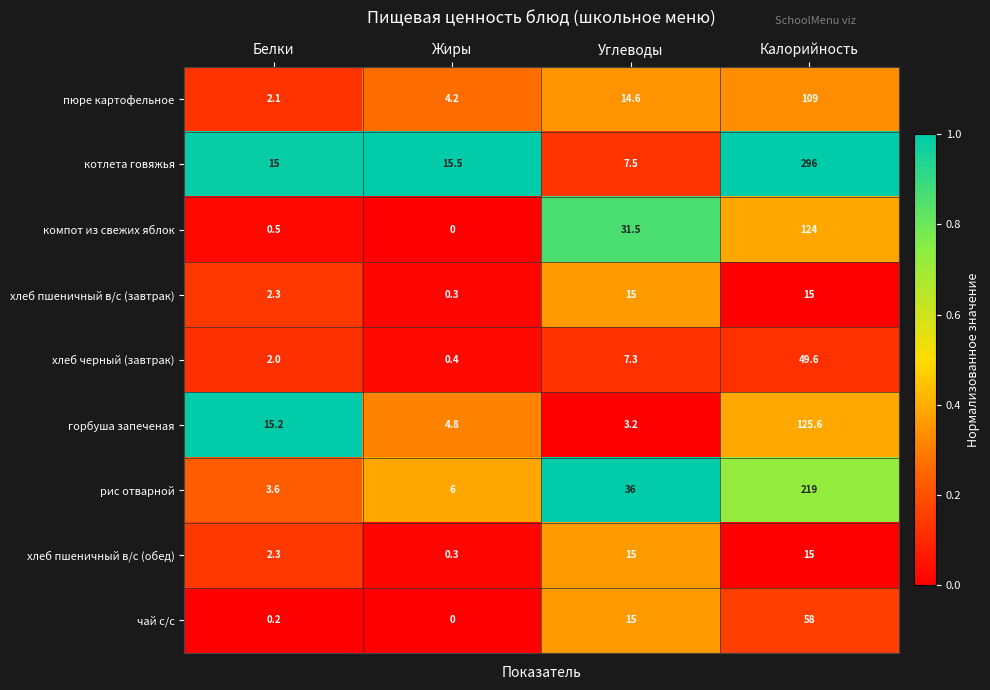

What is the average value of the компот из свежих яблок series?

39.0